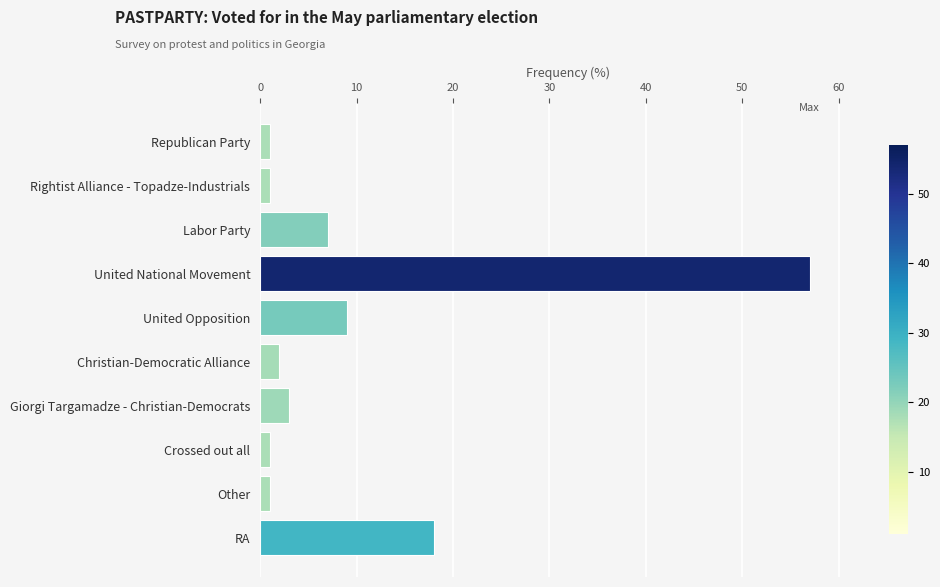

What is the change in value from Labor Party to United National Movement?

+50